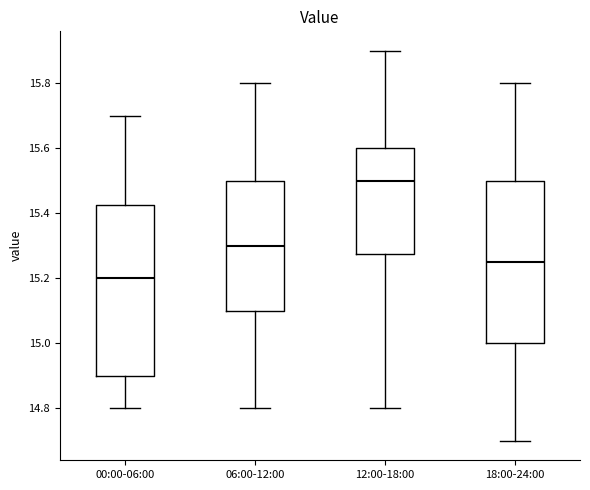

Which box's median line is the highest?

12:00-18:00